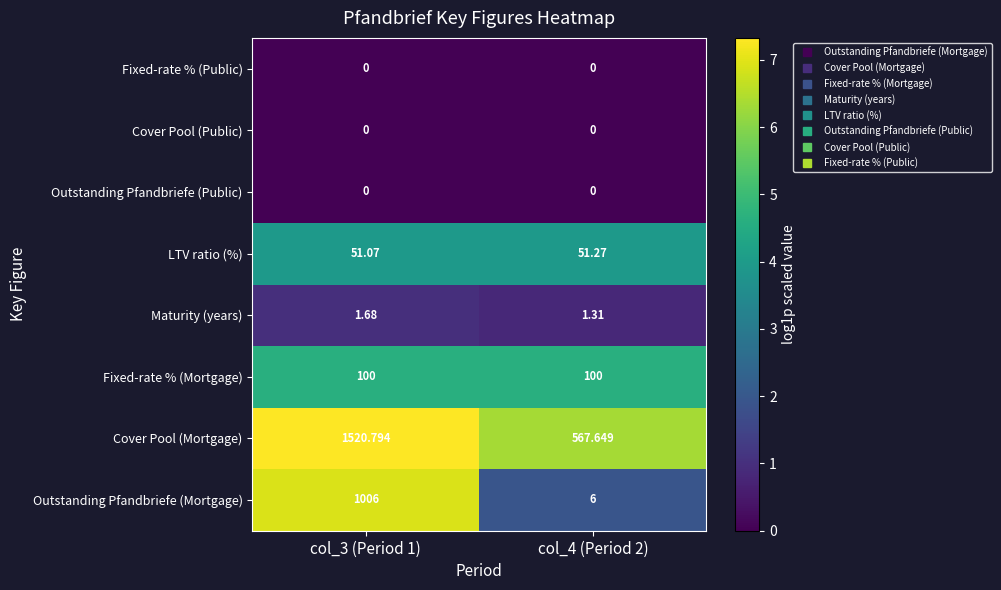

What is the total value across all series at col_3 (Period 1)?

2679.5